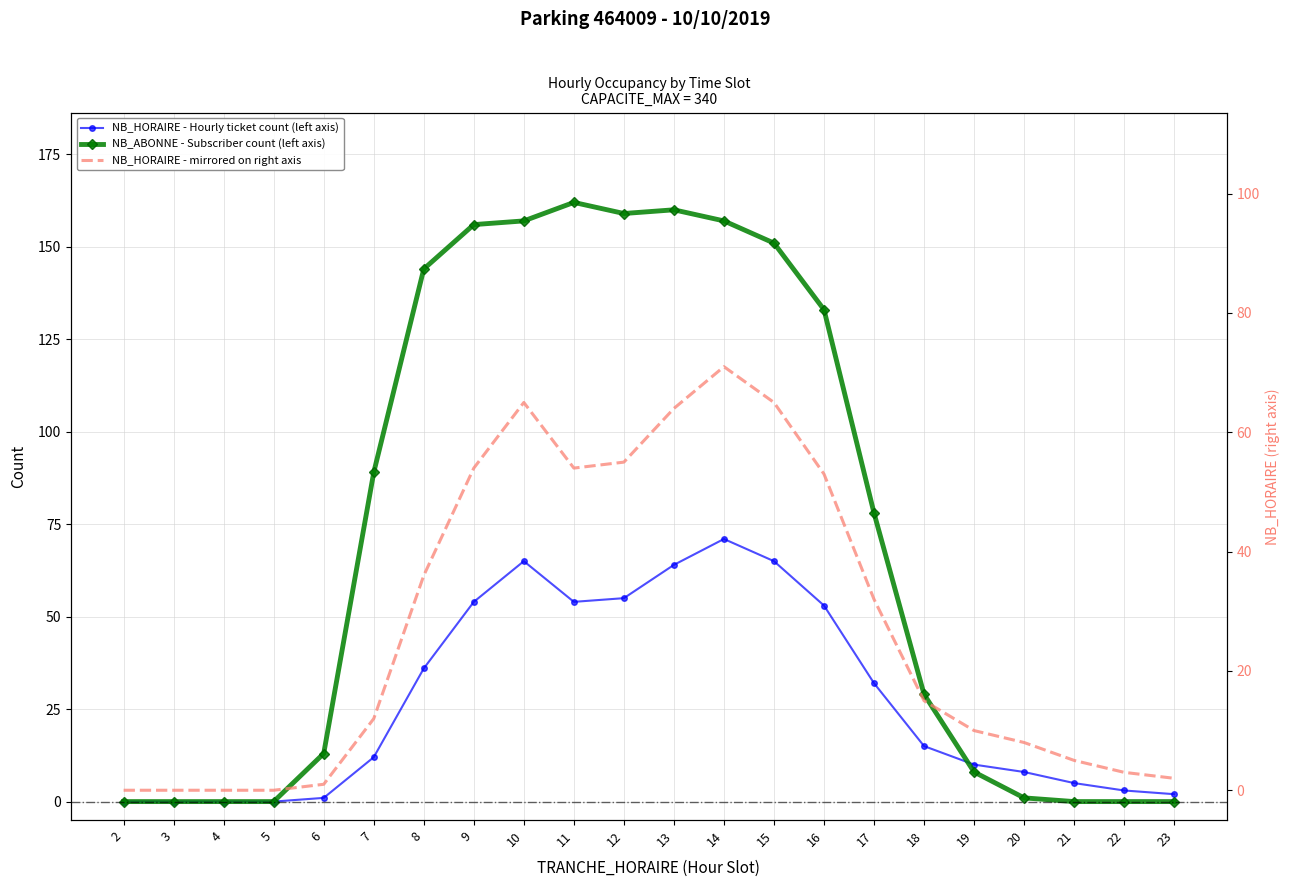

What is the difference between the second highest and second lowest values in the NB_ABONNE - Subscriber count (left axis) series?

160